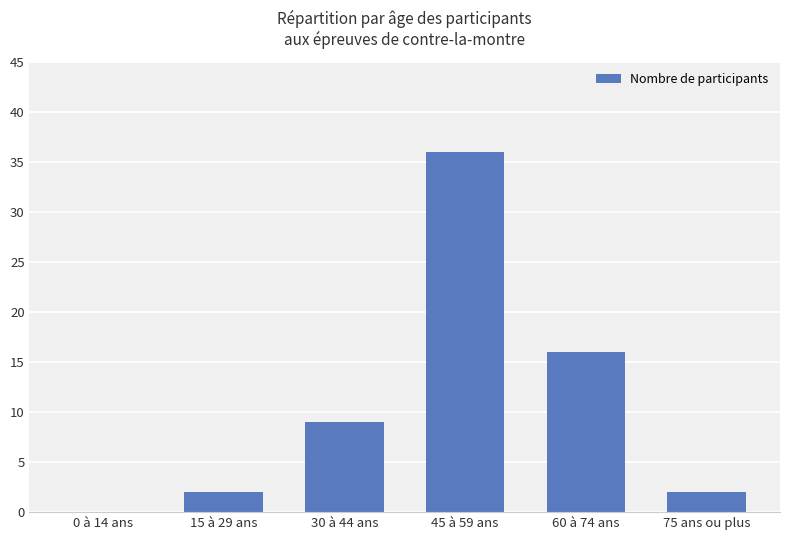

The chart shows a value of 36 at 45 à 59 ans. True or false?

True